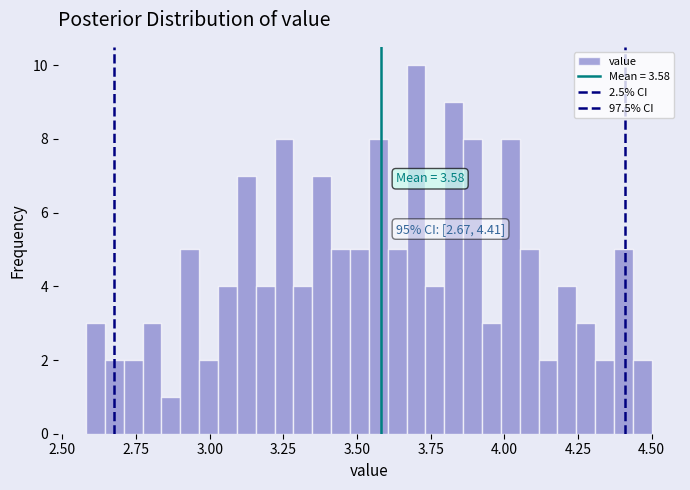

Around what value on the x-axis is the tallest bar? Give the approximate position of its centre, as read against the axis.

3.70